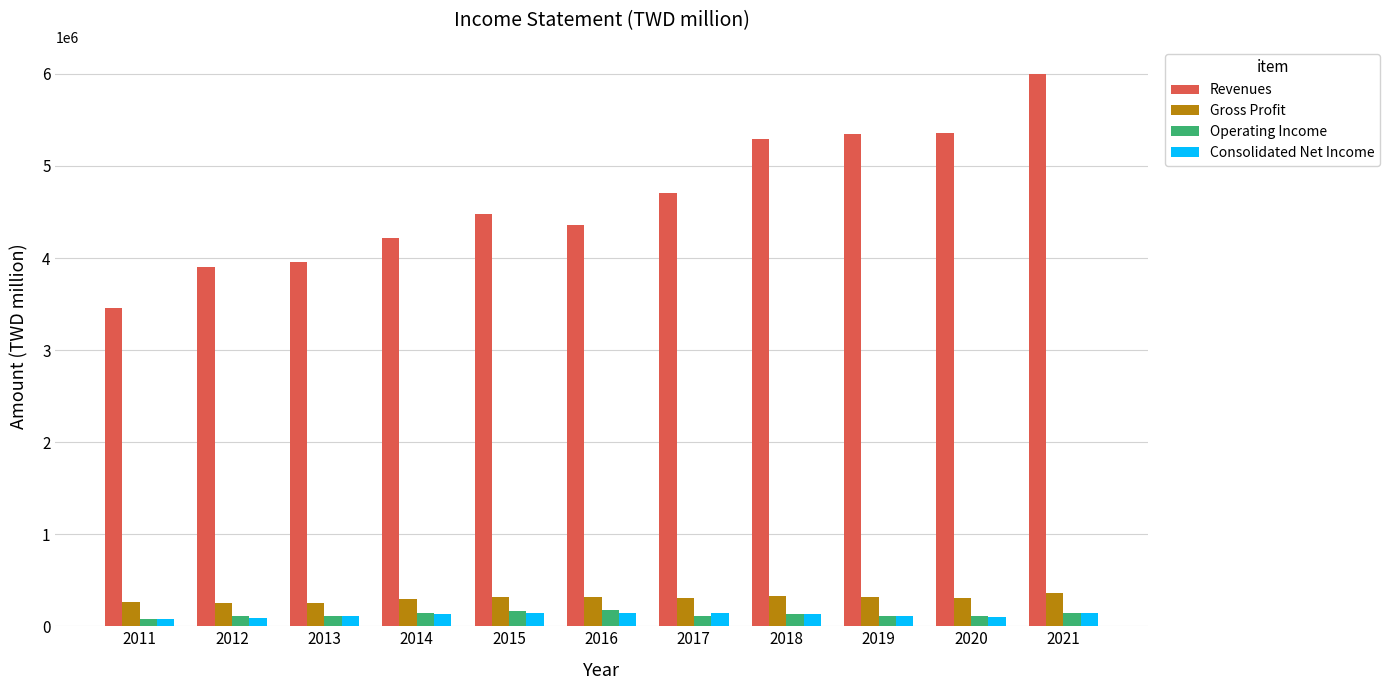

What is the average value of the Consolidated Net Income series?

121201.7